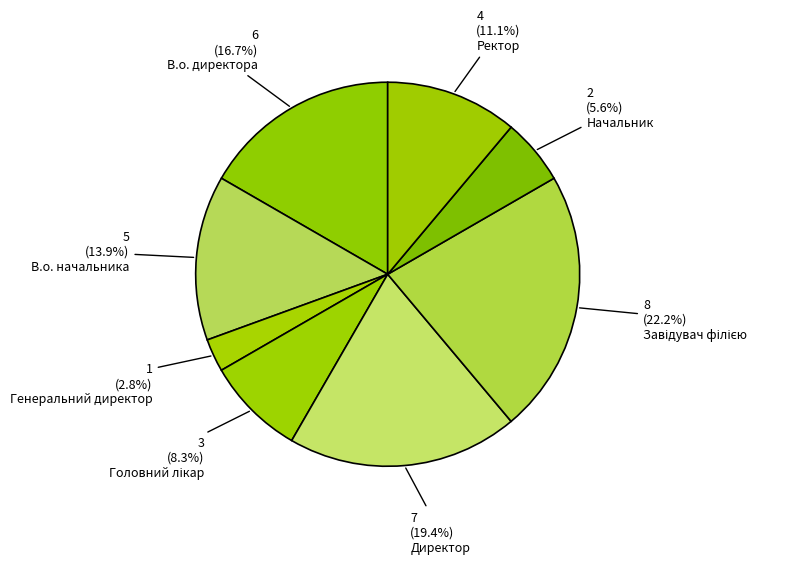

Count the number of slices in the pie.

8